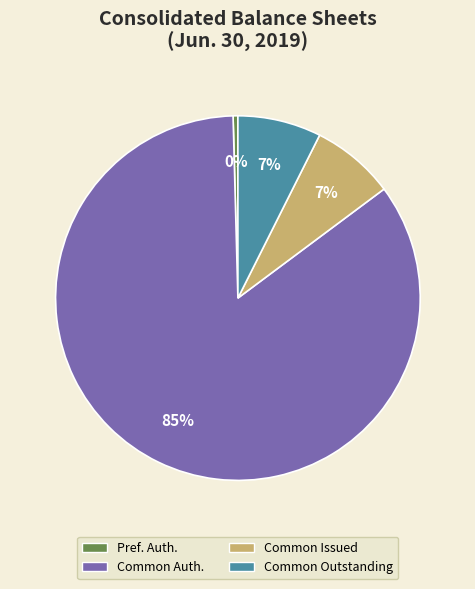

Is there a majority slice in this chart?

Yes